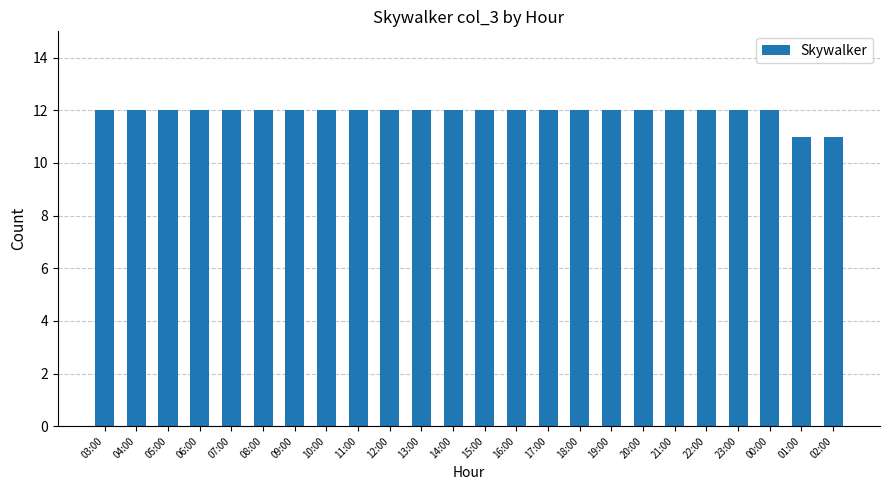

Count the values in the range 12 to 13.

22